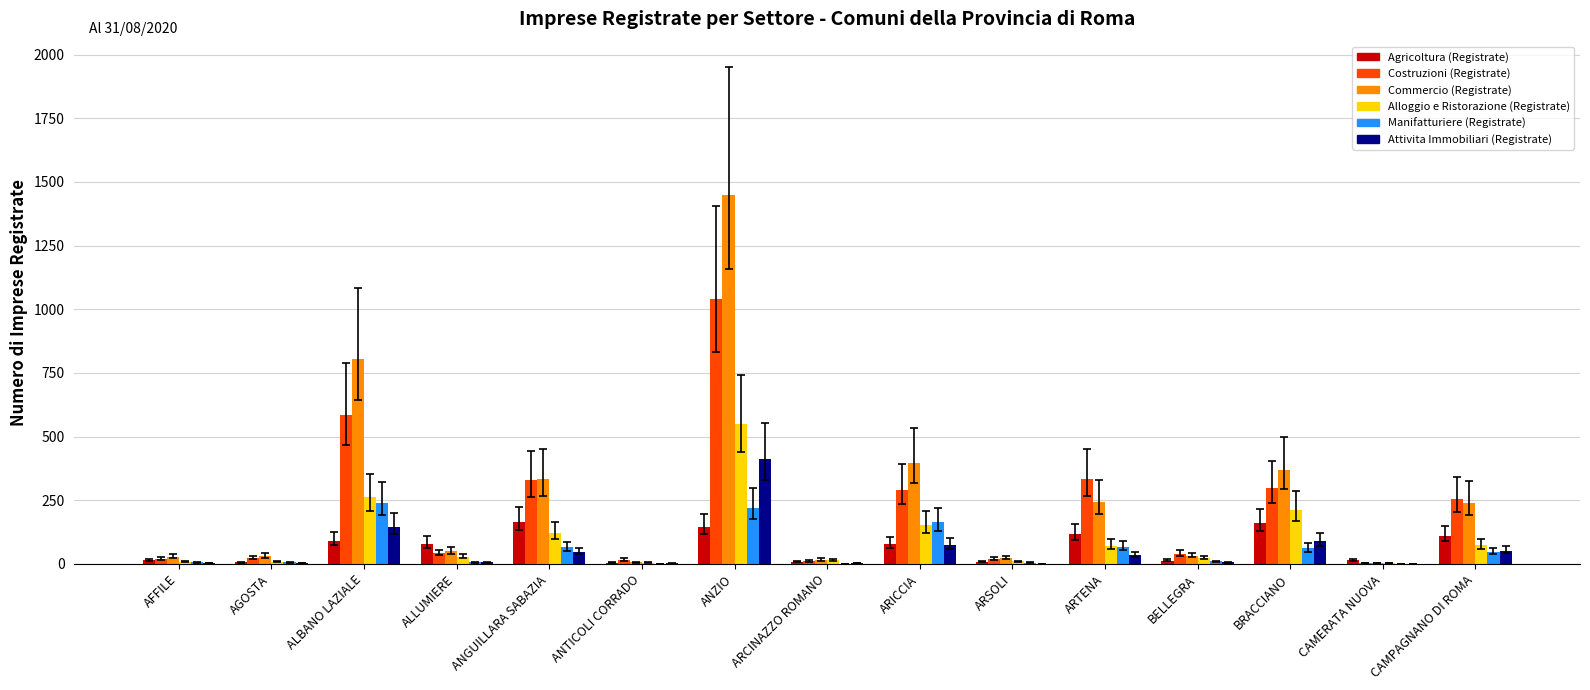

Between ALBANO LAZIALE and ANGUILLARA SABAZIA, which series saw the biggest shift?

Commercio (Registrate)